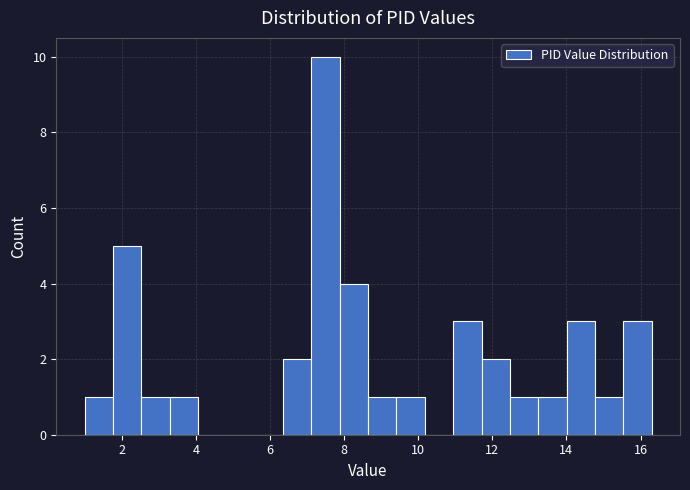

Around what value on the x-axis is the tallest bar? Give the approximate position of its centre, as read against the axis.

7.6